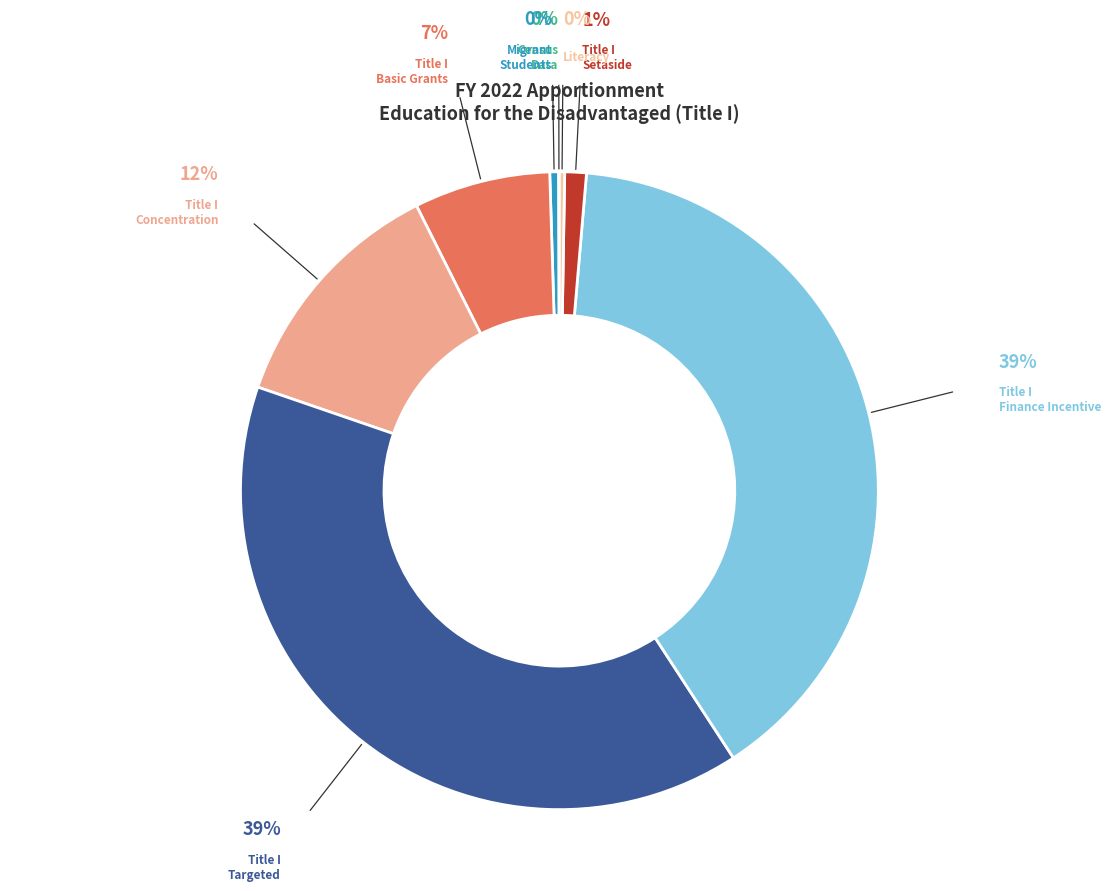

Does any single category account for the majority?

No